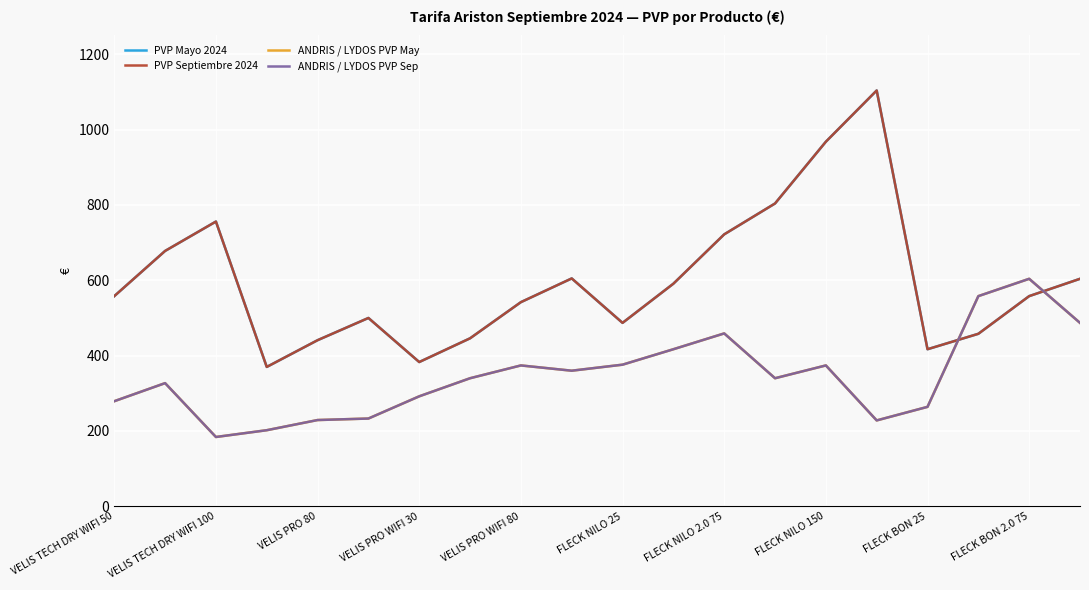

Which series has the largest total across all categories?

PVP Mayo 2024